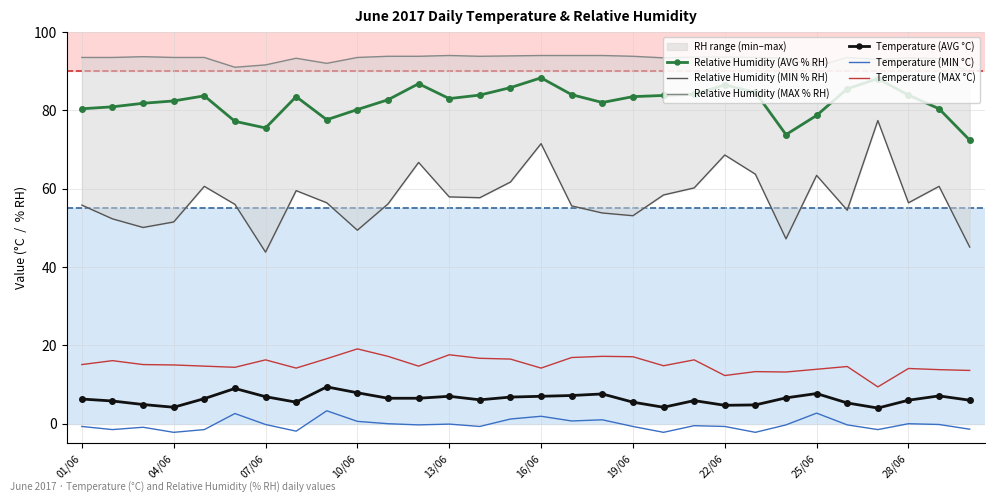

Reading left to right, extract all data points from this chart.

Relative Humidity (AVG % RH): 80.4	80.9	81.8	82.4	83.7	77.2	75.5	83.5	77.6	80.2	82.7	86.8	83.0	83.9	85.8	88.3	84.0	82.0	83.5	83.8	84.1	86.5	84.6	73.8	78.7	85.5	88.1	83.9	80.4	72.4
Relative Humidity (MIN % RH): 55.8	52.3	50.1	51.5	60.6	56.0	43.8	59.5	56.4	49.4	56.1	66.7	57.9	57.7	61.7	71.5	55.6	53.8	53.1	58.4	60.2	68.6	63.7	47.2	63.4	54.5	77.4	56.4	60.6	45.1
Relative Humidity (MAX % RH): 93.5	93.5	93.7	93.5	93.5	91.0	91.6	93.3	92.0	93.5	93.8	93.8	94.0	93.8	93.9	94.0	94.0	94.0	93.8	93.4	93.6	93.6	93.5	93.3	91.2	93.5	93.0	93.4	93.2	89.8
Temperature (AVG °C): 6.3	5.8	4.9	4.2	6.4	9.0	6.9	5.5	9.4	7.9	6.5	6.5	7.0	6.1	6.8	7.0	7.2	7.6	5.5	4.2	5.9	4.7	4.8	6.6	7.7	5.3	4.0	6.0	7.1	6.0
Temperature (MIN °C): -0.7	-1.5	-0.9	-2.2	-1.5	2.6	-0.2	-1.9	3.3	0.6	0.0	-0.3	-0.1	-0.7	1.2	1.9	0.7	1.0	-0.7	-2.2	-0.5	-0.7	-2.2	-0.3	2.7	-0.3	-1.5	-0.0	-0.2	-1.4
Temperature (MAX °C): 15.1	16.1	15.1	15.0	14.7	14.4	16.3	14.2	16.6	19.1	17.2	14.7	17.6	16.7	16.5	14.2	16.9	17.2	17.1	14.8	16.3	12.3	13.3	13.2	13.9	14.6	9.4	14.1	13.8	13.6